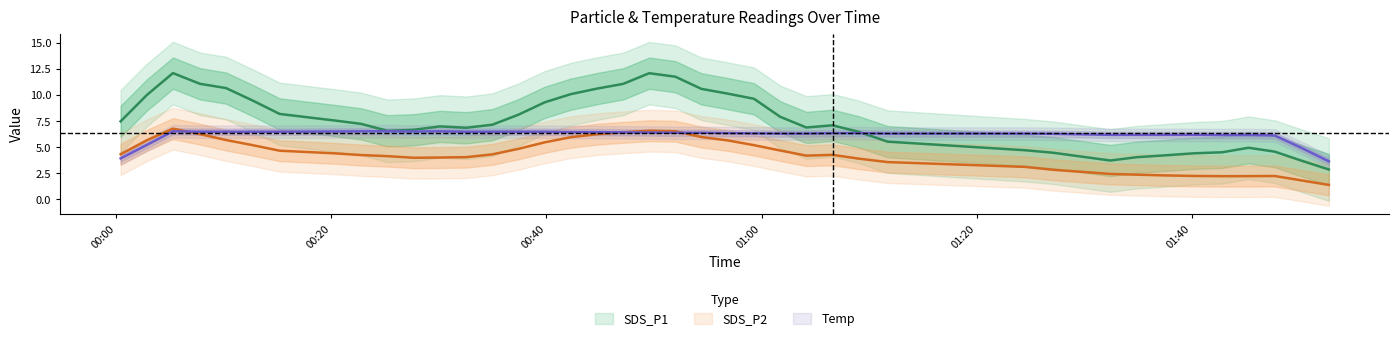

The value of SDS_P2 at 5 is 6.8. True or false?

False